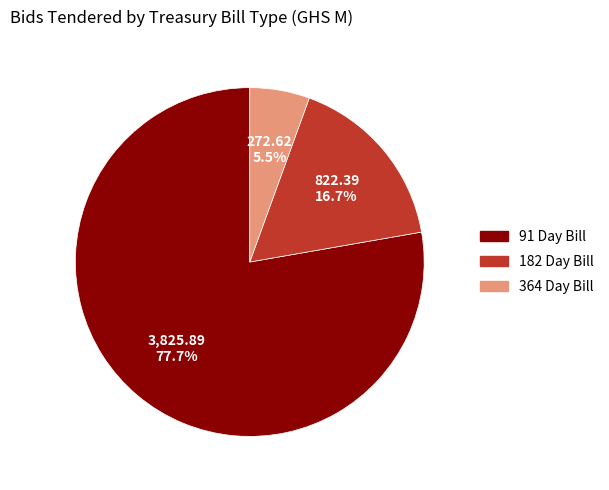

Approximately how many times larger is the value at 182 Day Bill compared to 364 Day Bill?

3.0